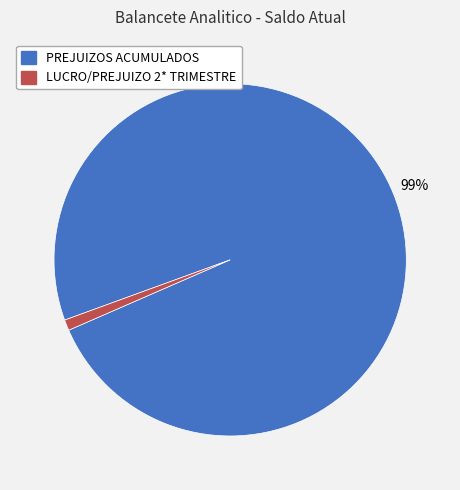

True or false: PREJUIZOS ACUMULADOS accounts for 86% of the total.

False